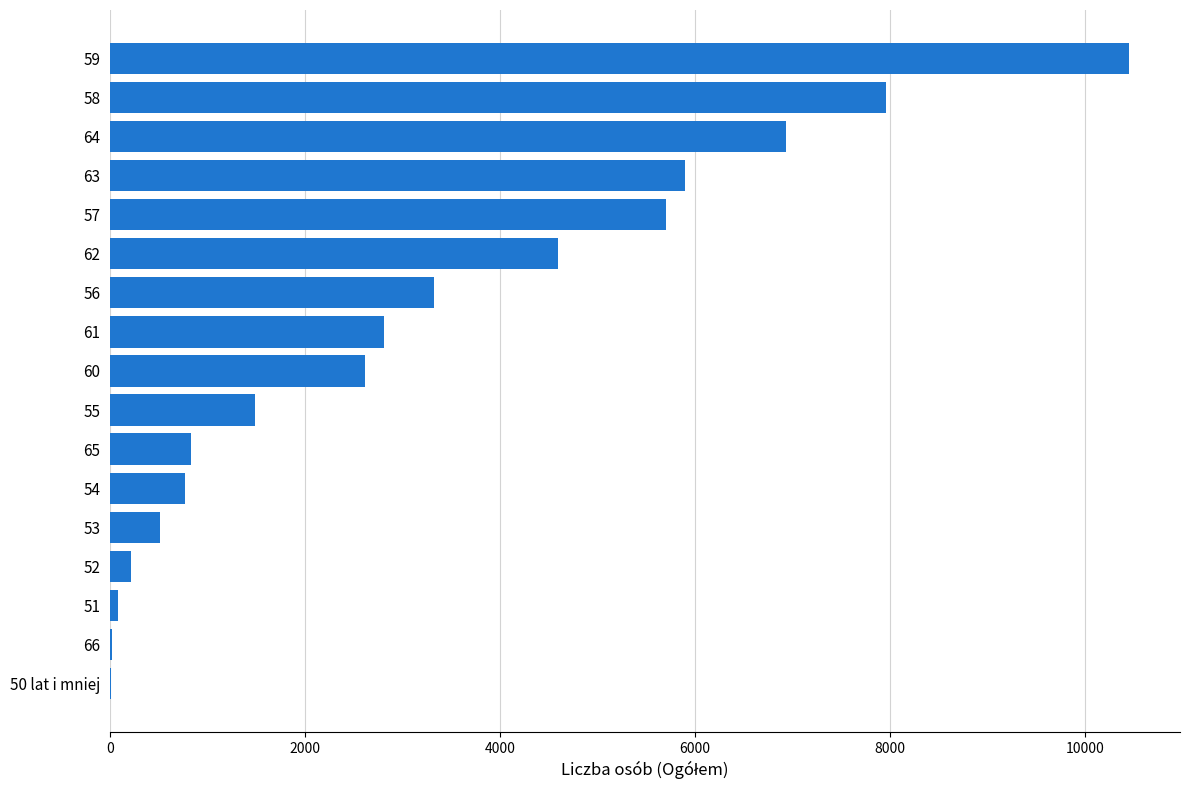

What is the greatest value displayed?

10448